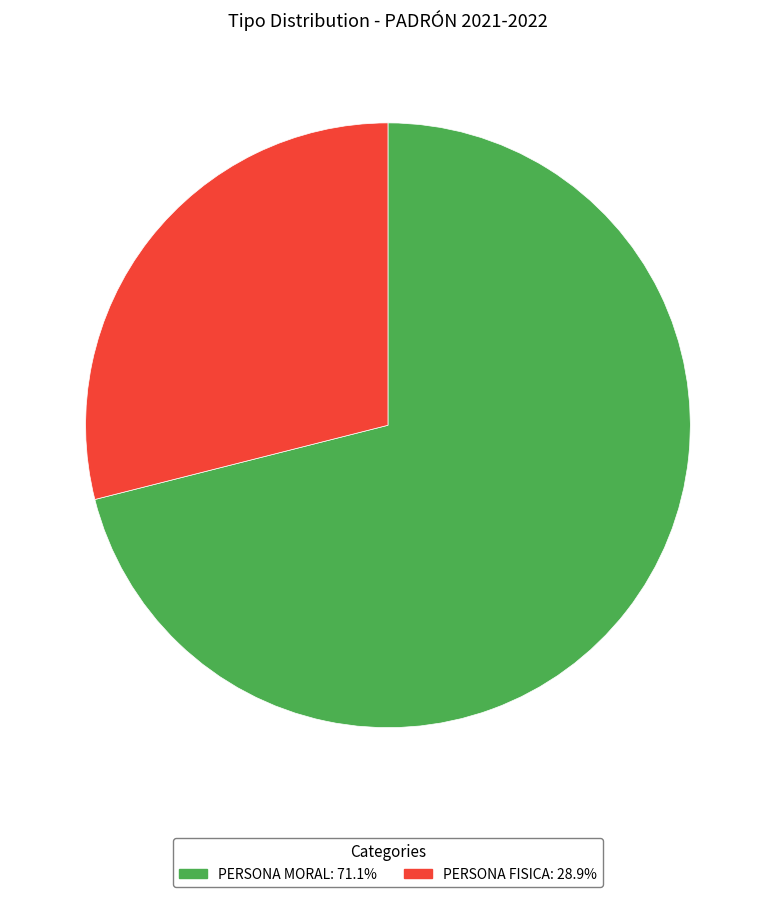

Combined, do PERSONA MORAL and PERSONA FISICA account for over 50%?

Yes